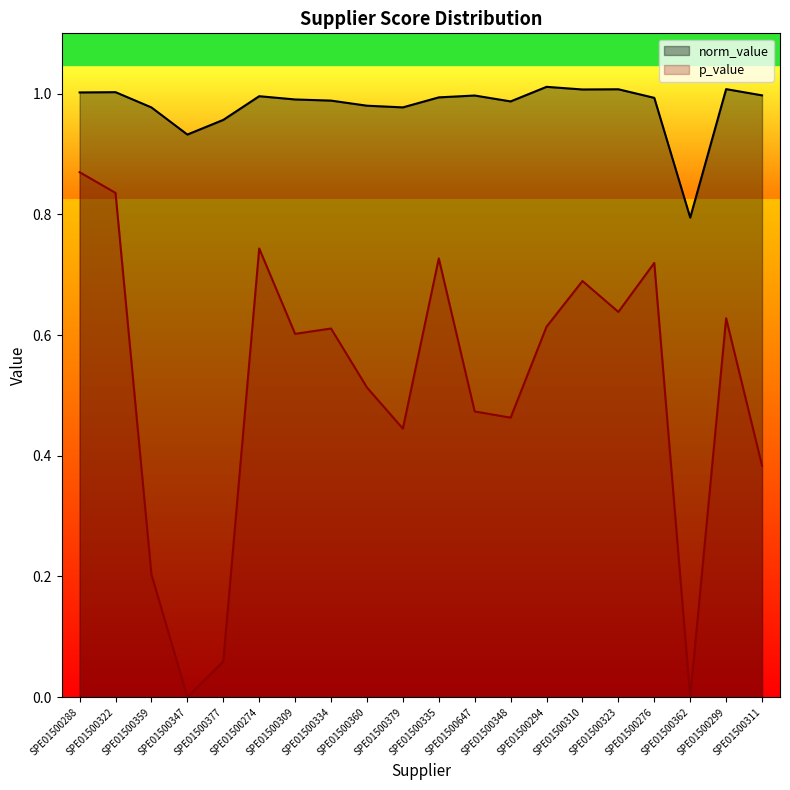

What is the difference between the maximum and second lowest values in the p_value series?

0.9